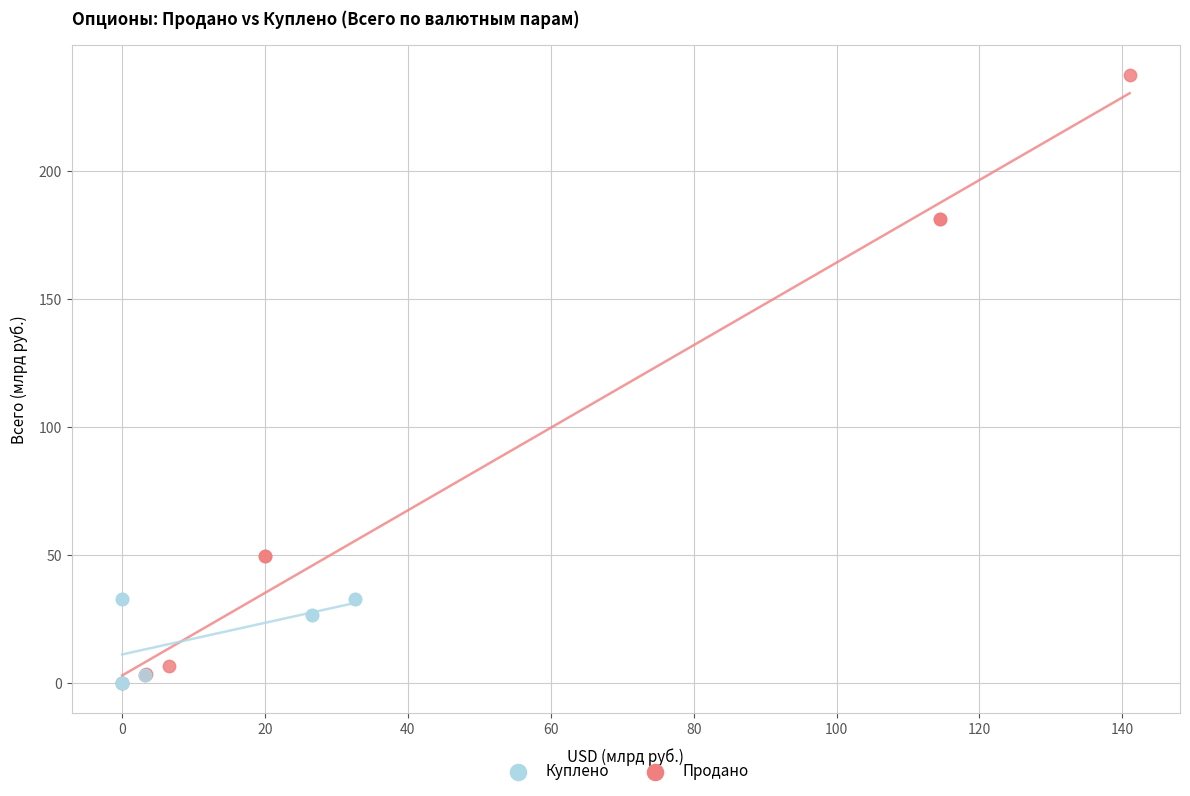

Which series contains the highest Y value?

Продано